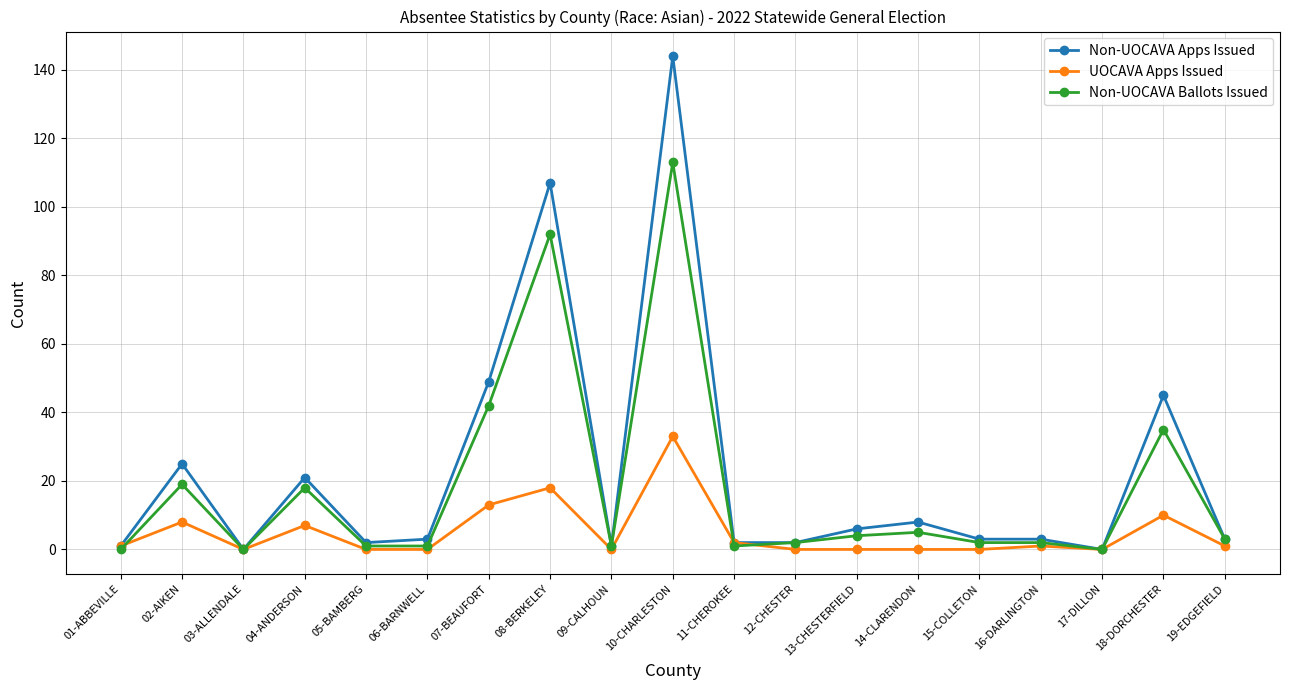

Where is the first local maximum for Non-UOCAVA Ballots Issued?

02-AIKEN